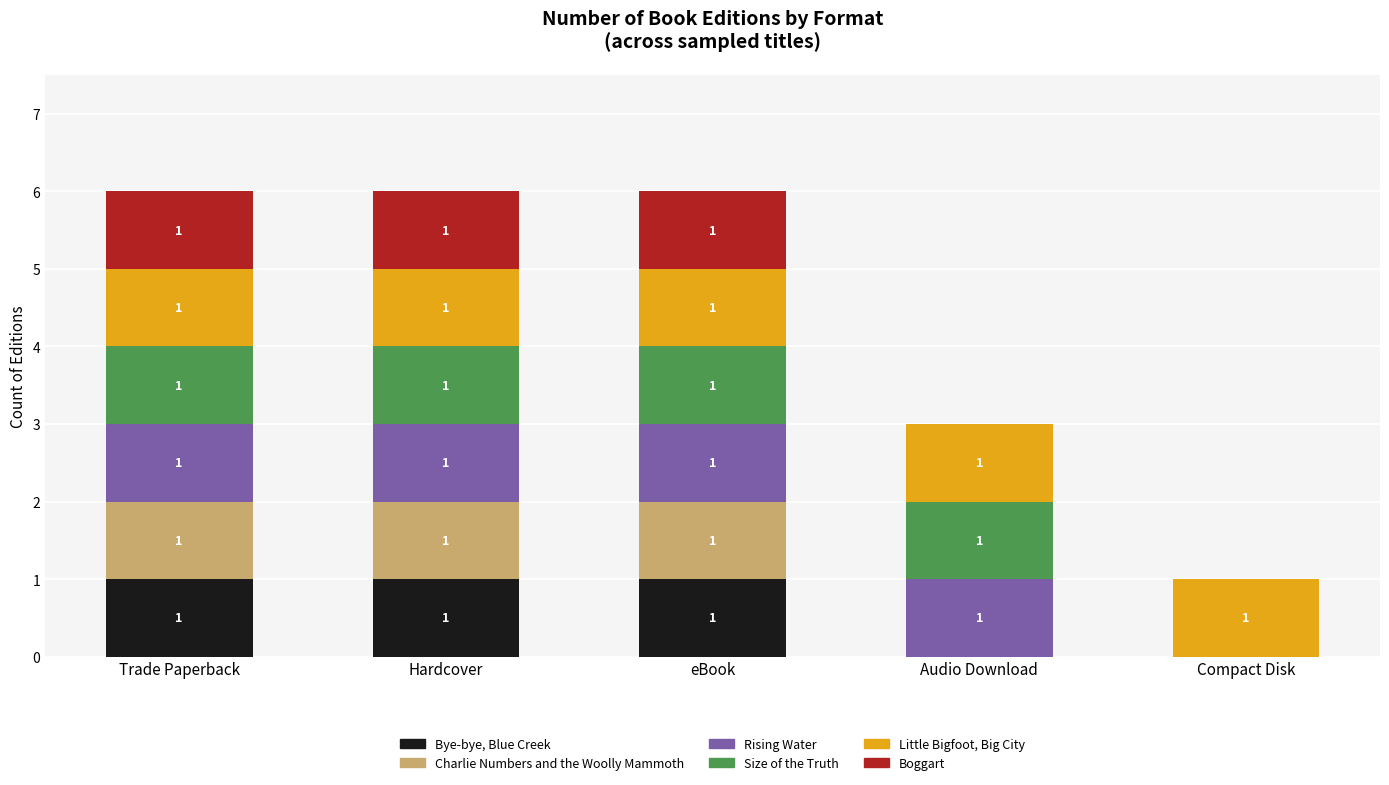

Reading left to right, transcribe the values for Bye-bye, Blue Creek.

Trade Paperback=1	Hardcover=1	eBook=1	Audio Download=0	Compact Disk=0